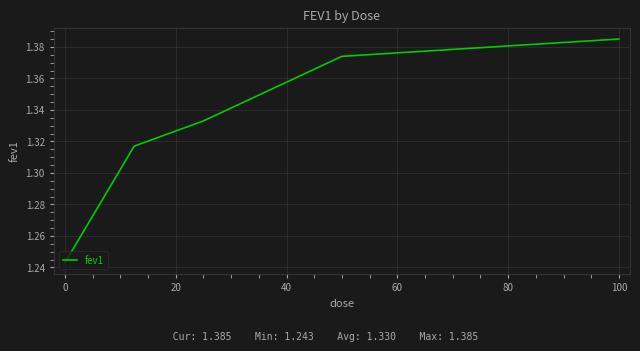

True or false: there are more than 2 points higher than both neighbors.

False